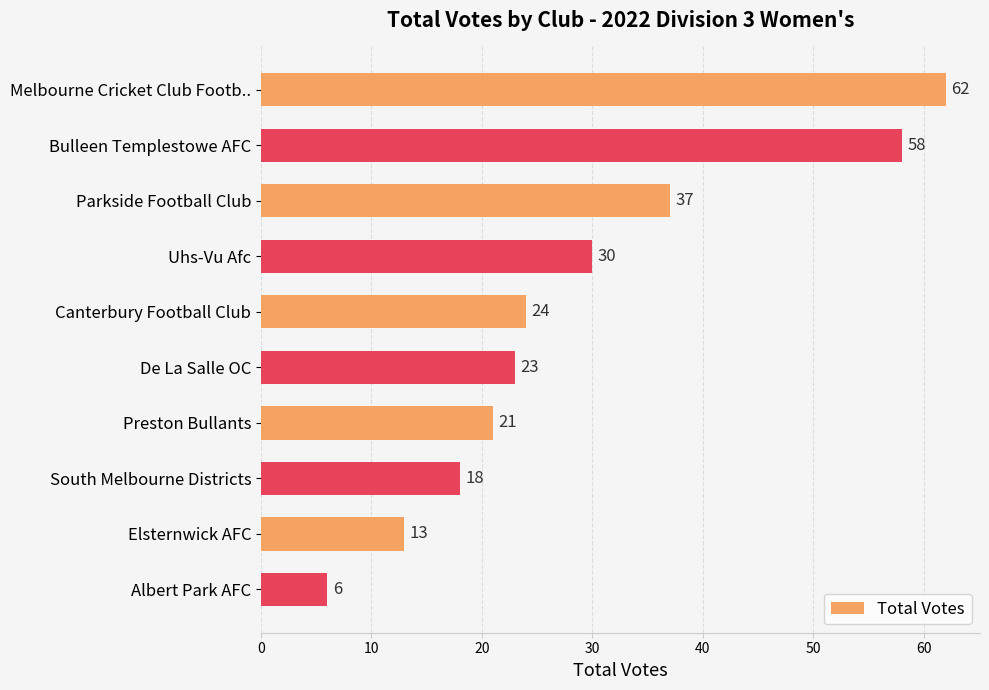

What is the sum of all values?

292